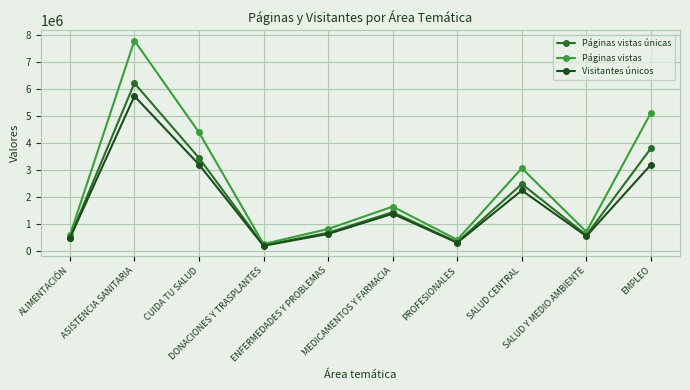

Reading left to right, extract all data points from this chart.

Páginas vistas únicas: 503735	6226877	3457858	219159	682212	1445800	332352	2489893	594129	3814222
Páginas vistas: 581474	7806658	4403474	265858	822529	1652274	420654	3076076	718646	5130767
Visitantes únicos: 478450	5747178	3212651	199787	639753	1385856	313458	2252624	557364	3206406